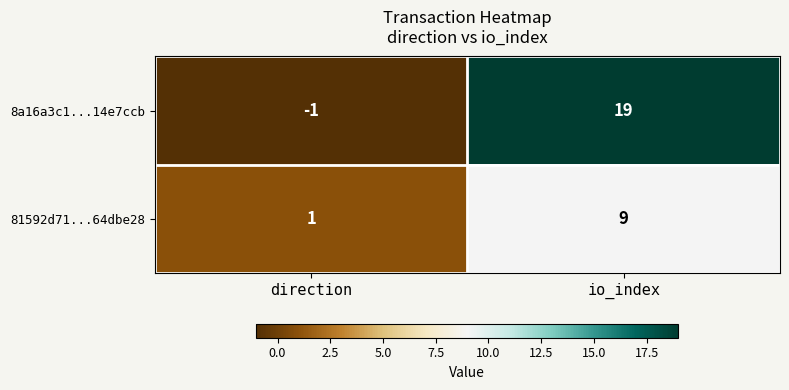

Reading left to right, list all the values displayed in this chart.

8a16a3c1...14e7ccb: -1	19
81592d71...64dbe28: 1	9